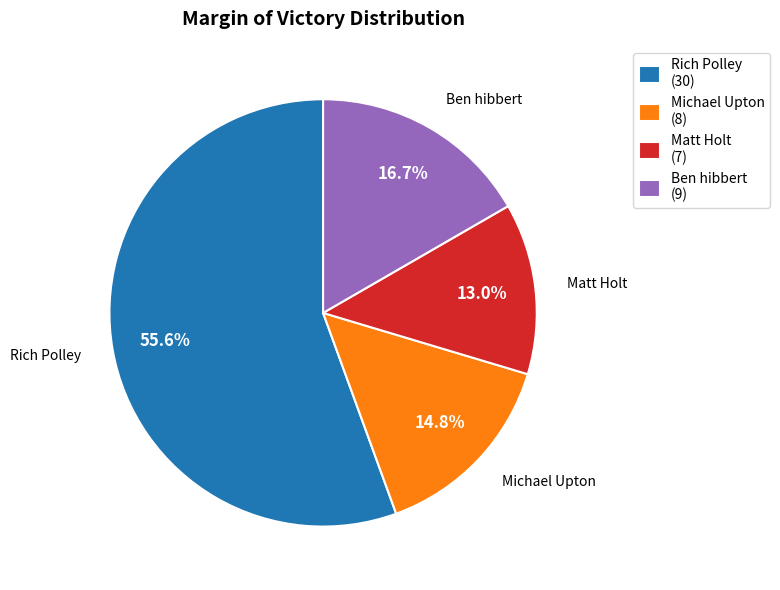

Which slice is the smallest?

Matt Holt (7)